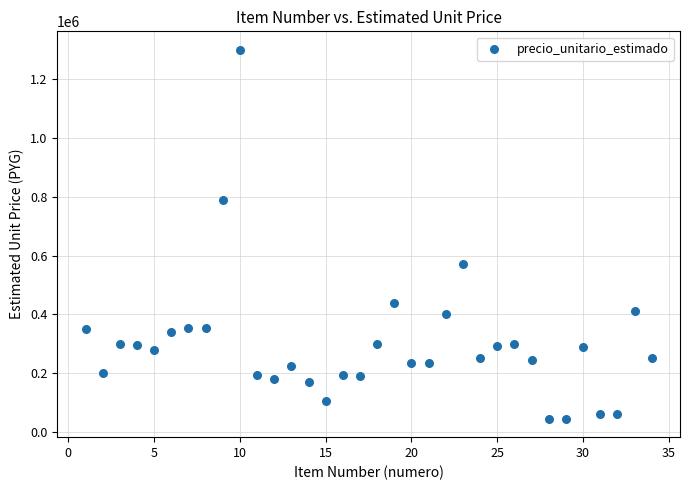

What Y value in the scatter plot is closest to 672500?

570000